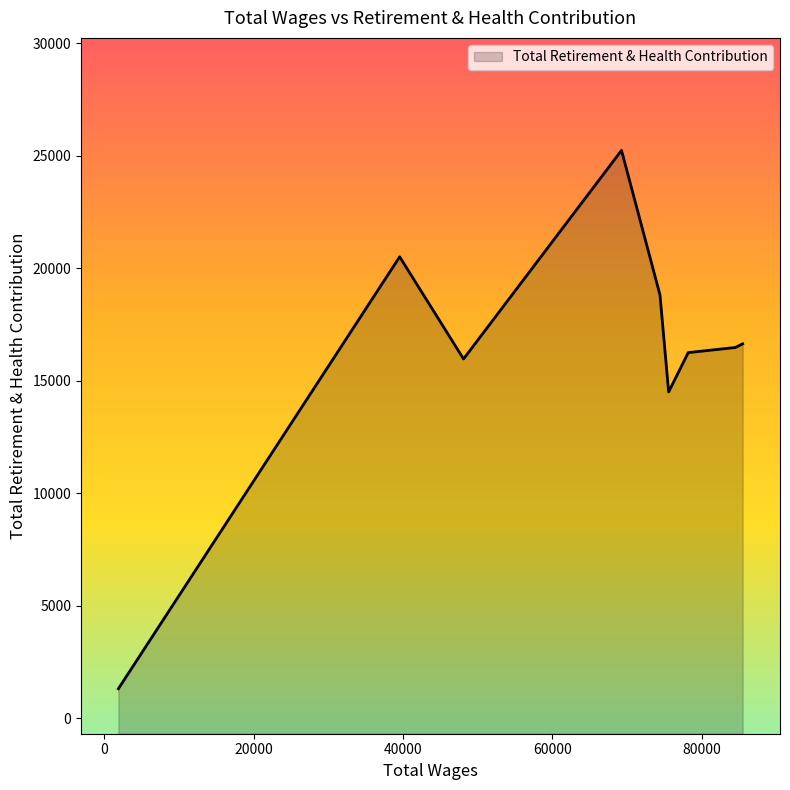

True or false: the data shows 16255 at 78198.0.

True